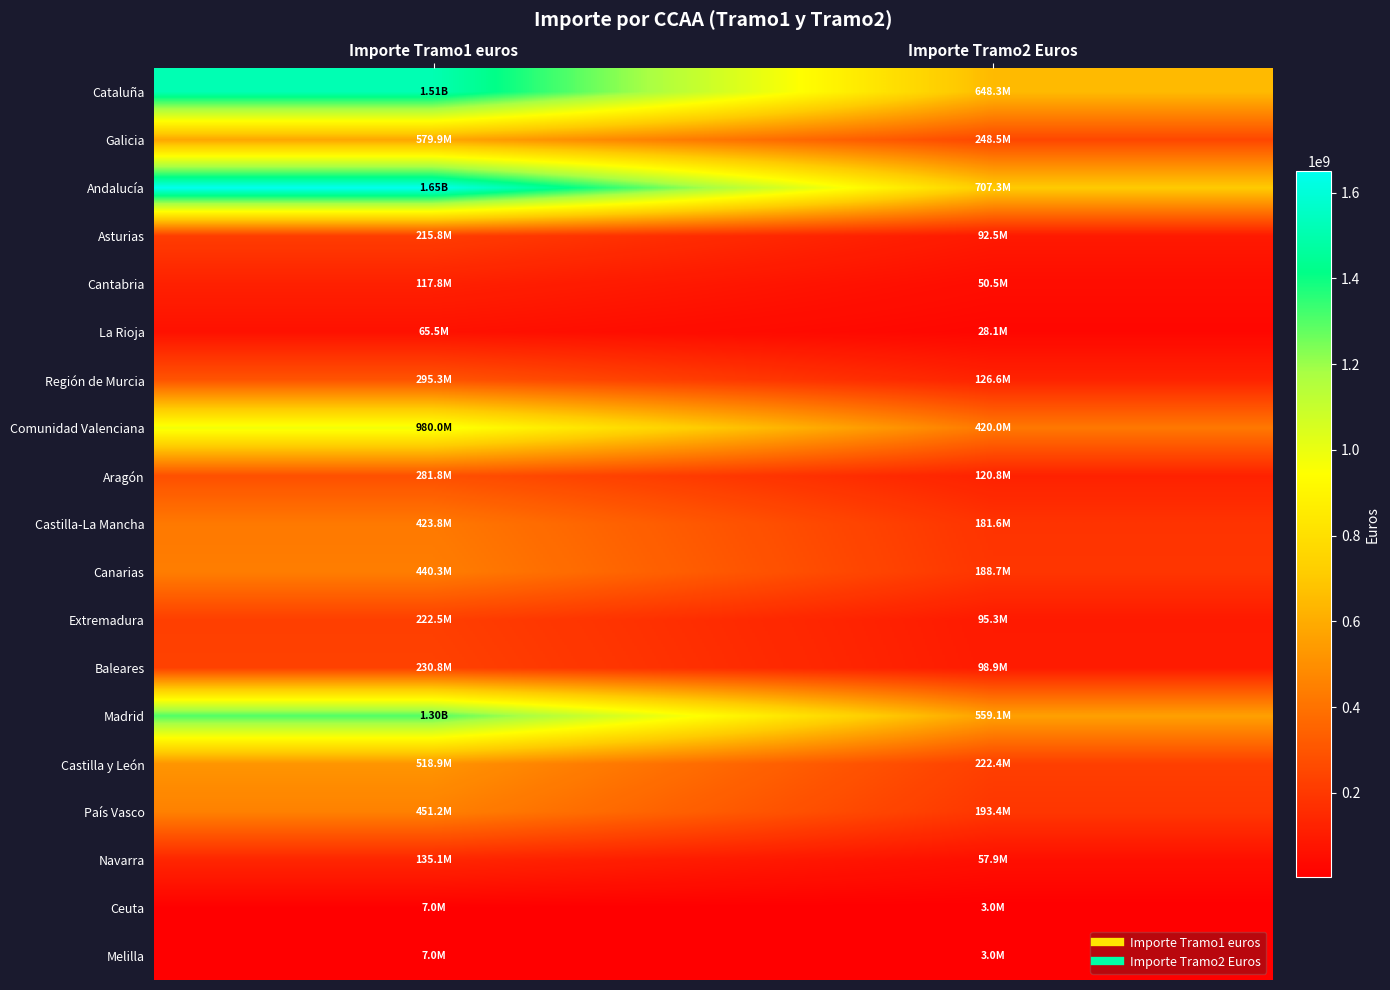

At how many categories does at least one series exceed 595721020?

2